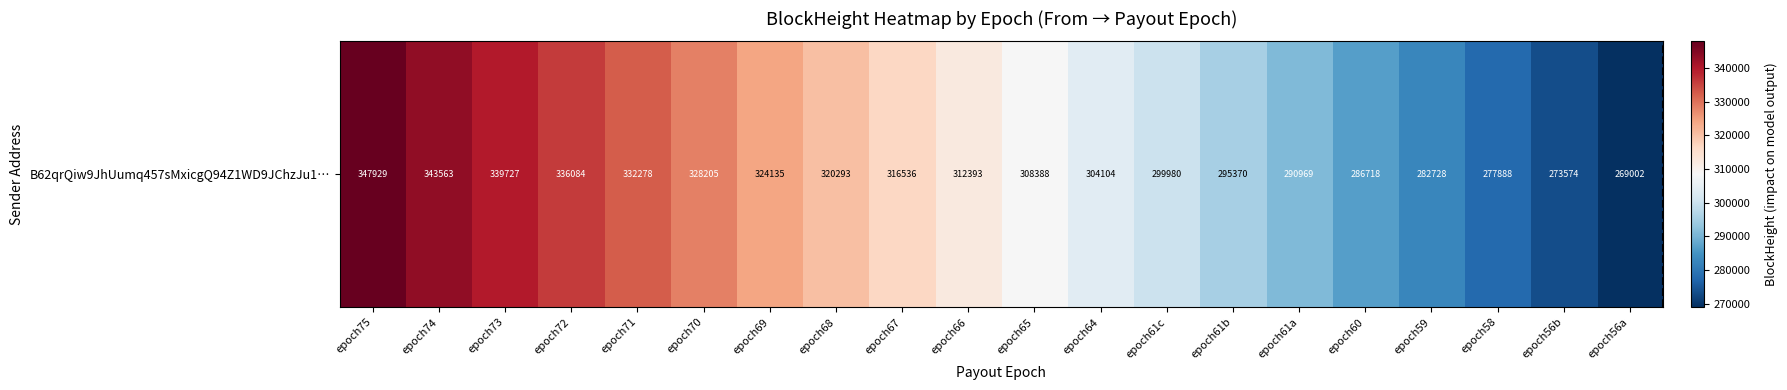

Approximately how many times larger is the value at epoch56b compared to epoch67?

0.9